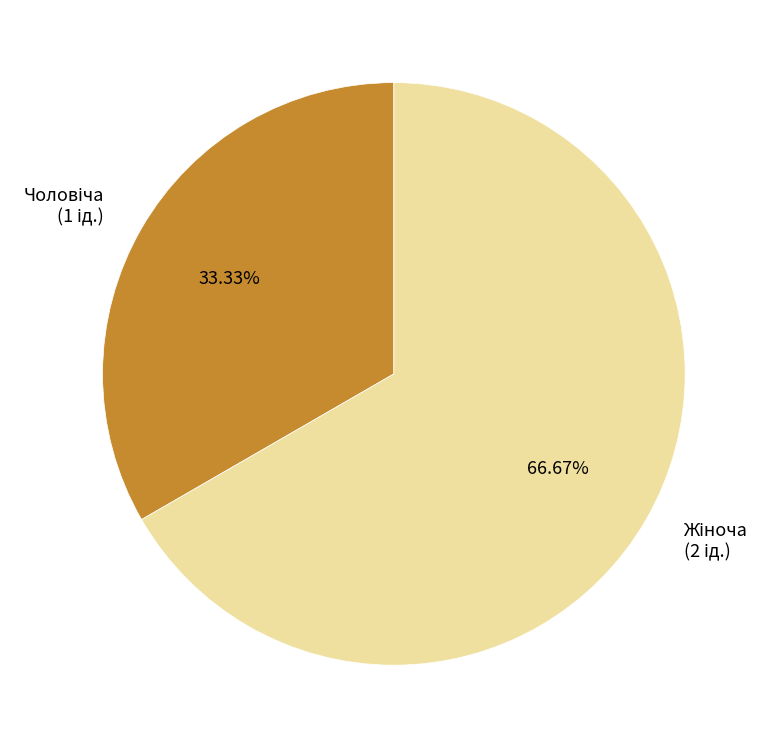

Does any single category account for the majority?

Yes